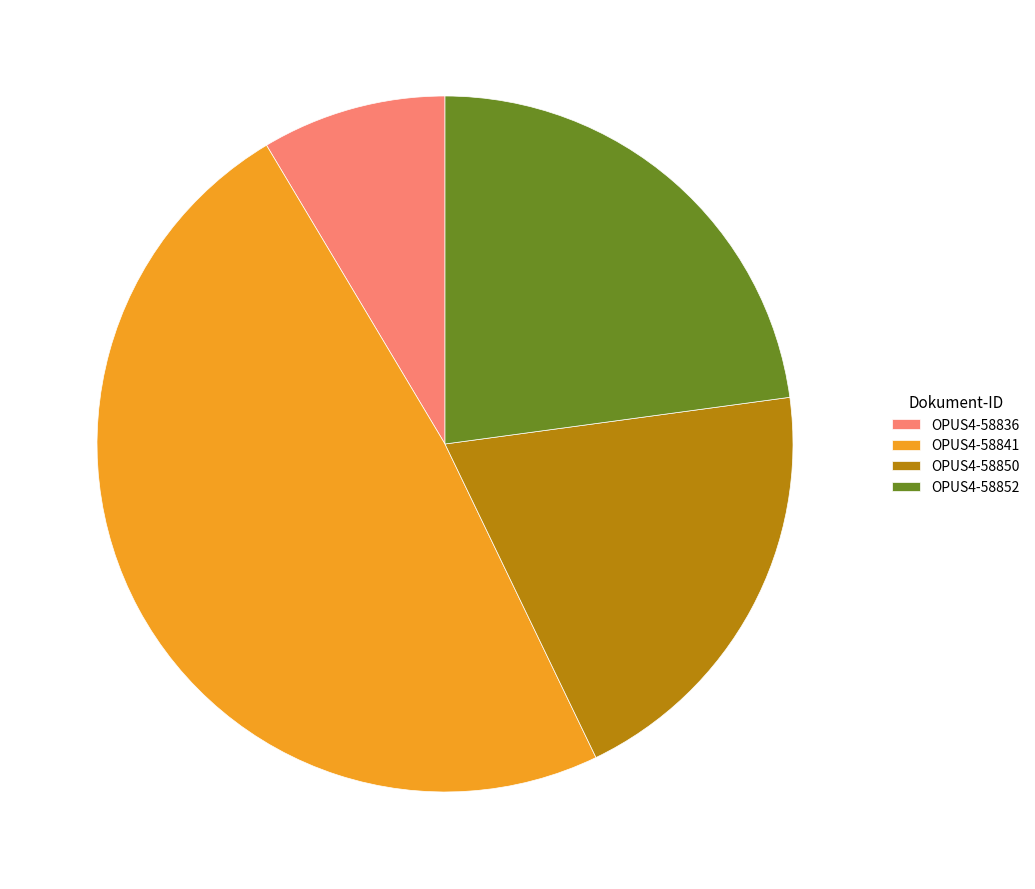

Which slice is the largest?

OPUS4-58841